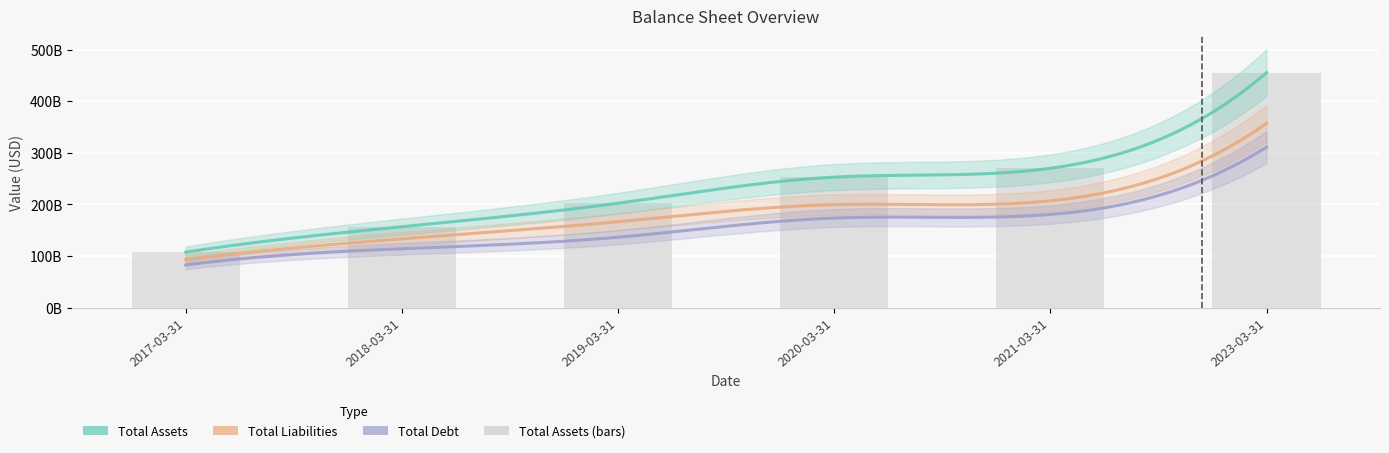

What is the difference between the Total Liabilities values at 2021-03-31 and 2023-03-31?

150046700000